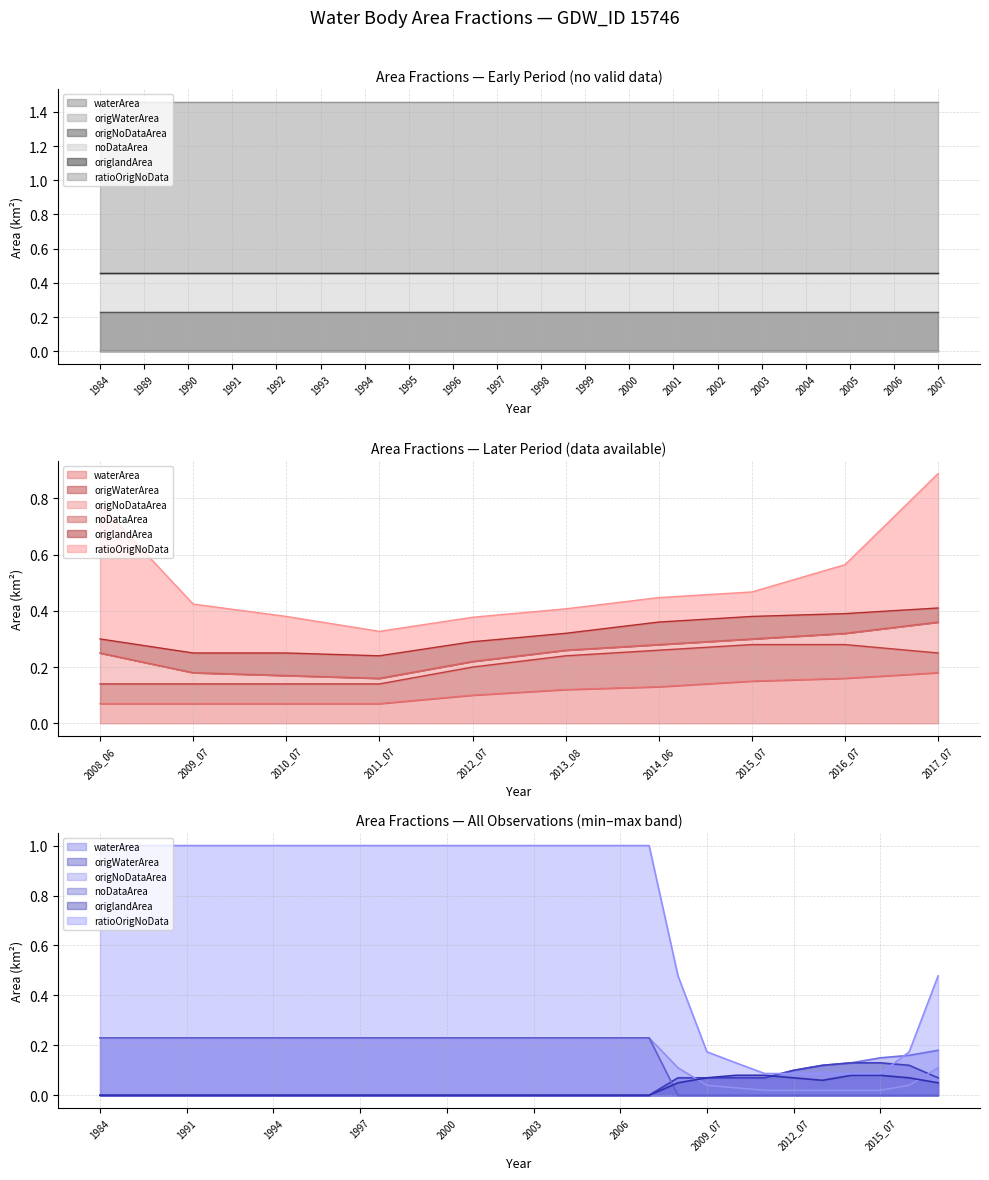

Which series has the largest total across all categories?

ratioOrigNoData